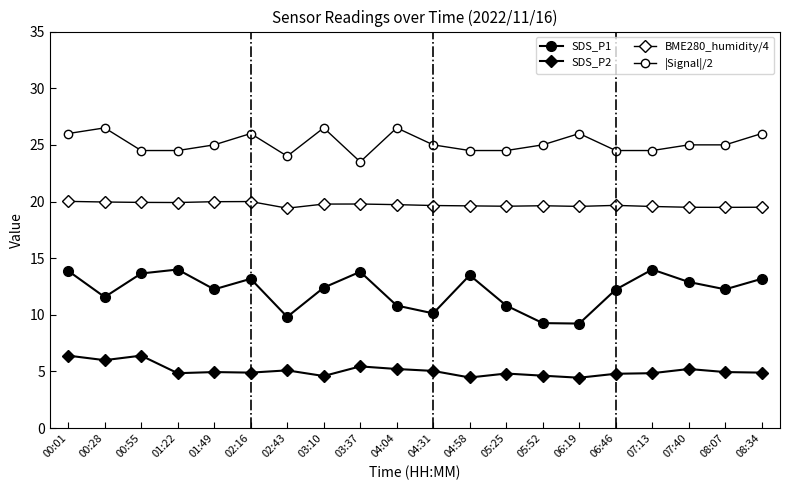

How many series are shown in this chart?

4